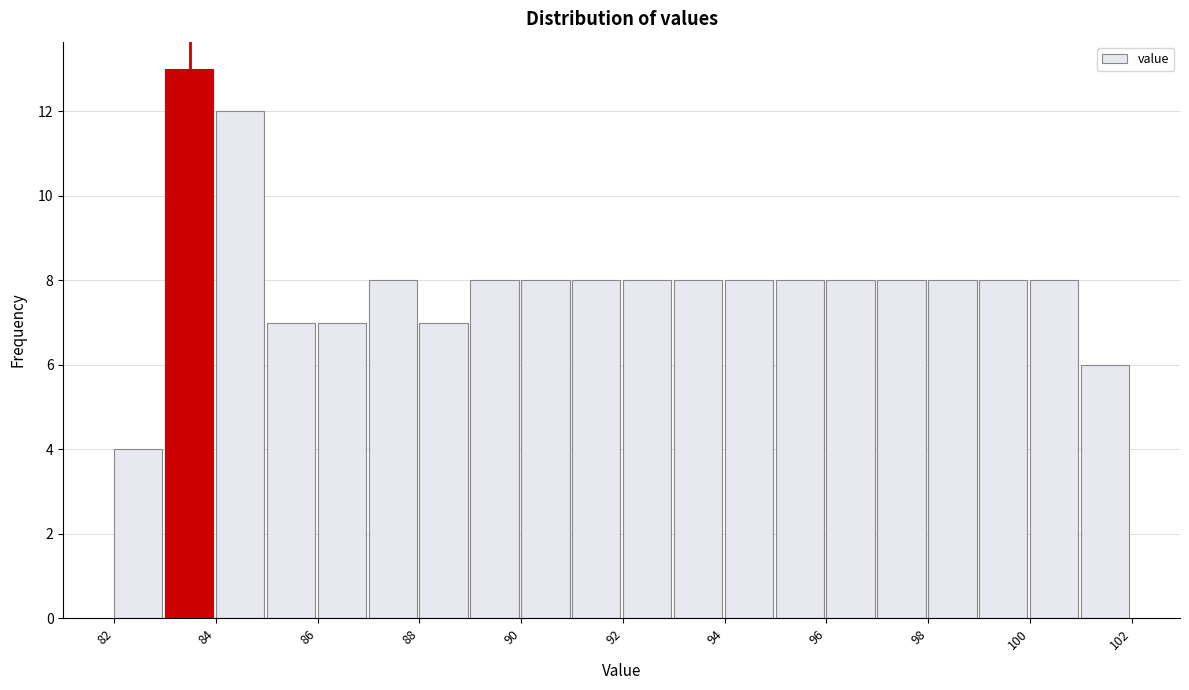

How tall is the bar that spans 100 to 101 on the x-axis? The values are not printed on the chart, so give them approximately, as read against the axis.

8